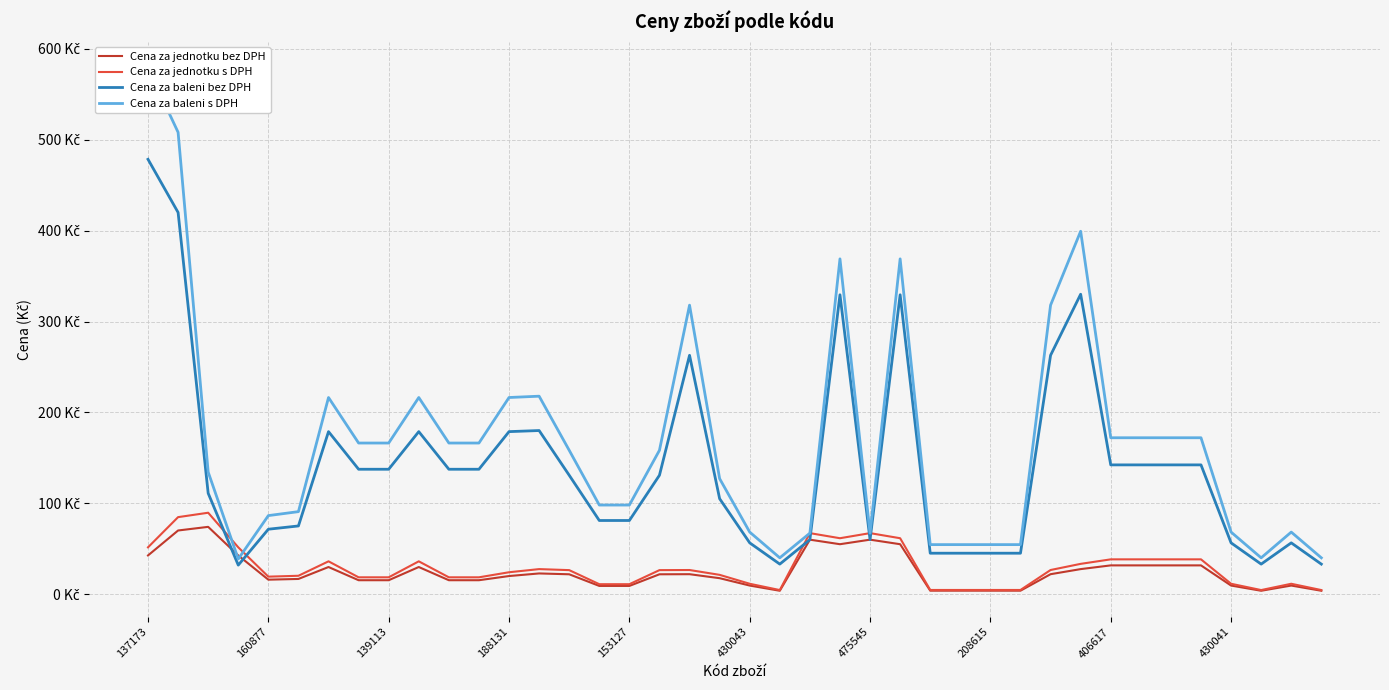

What is the value of the Cena za jednotku s DPH point at the 33rd from the left?

38.2